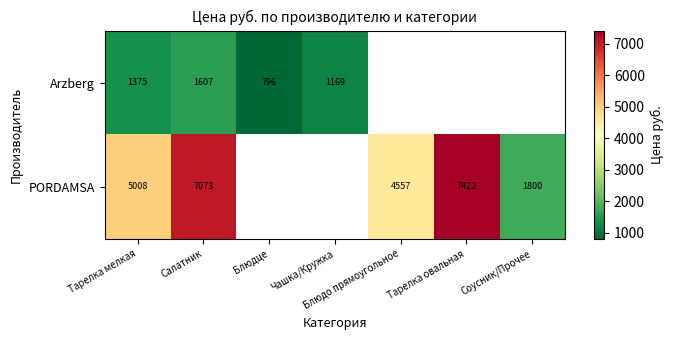

How many categories are shown in the chart?

7